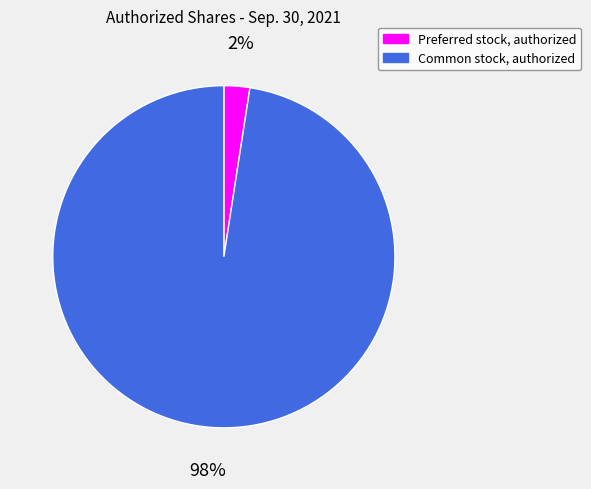

To the nearest percent, what is the average slice percentage?

50%